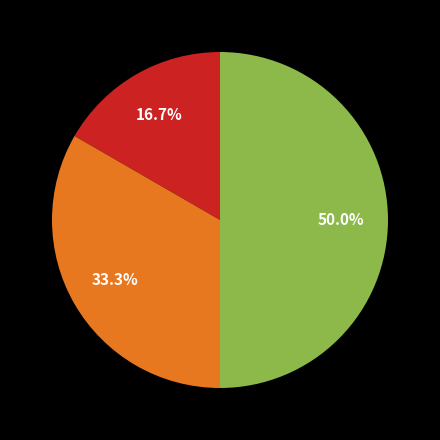

To the nearest percent, what is the difference between the largest and smallest slice percentages?

33%